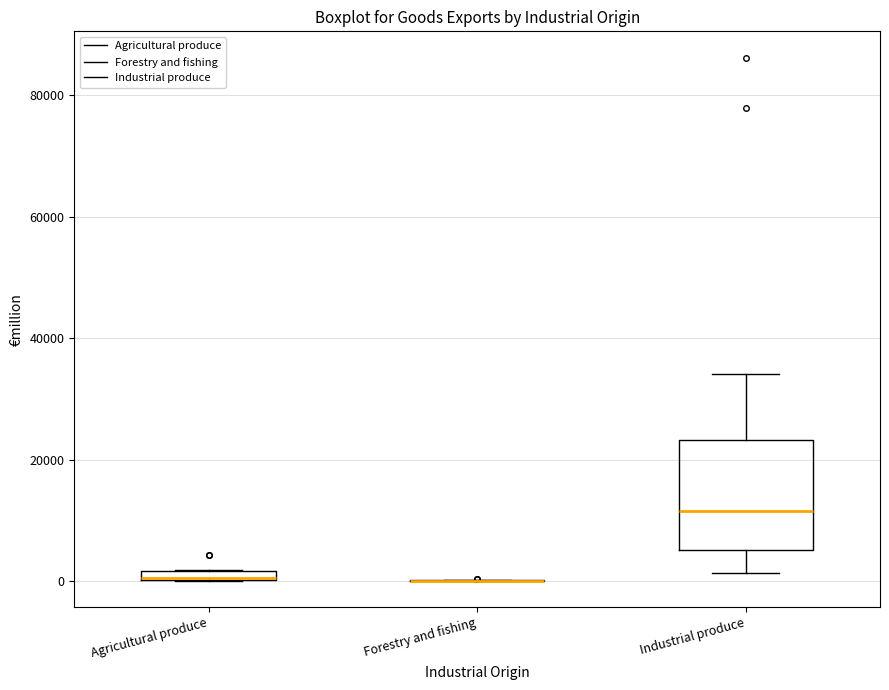

Where is the upper edge of the box for Agricultural produce on the y-axis? The values are not printed on the chart, so give them approximately, as read against the axis.

2000